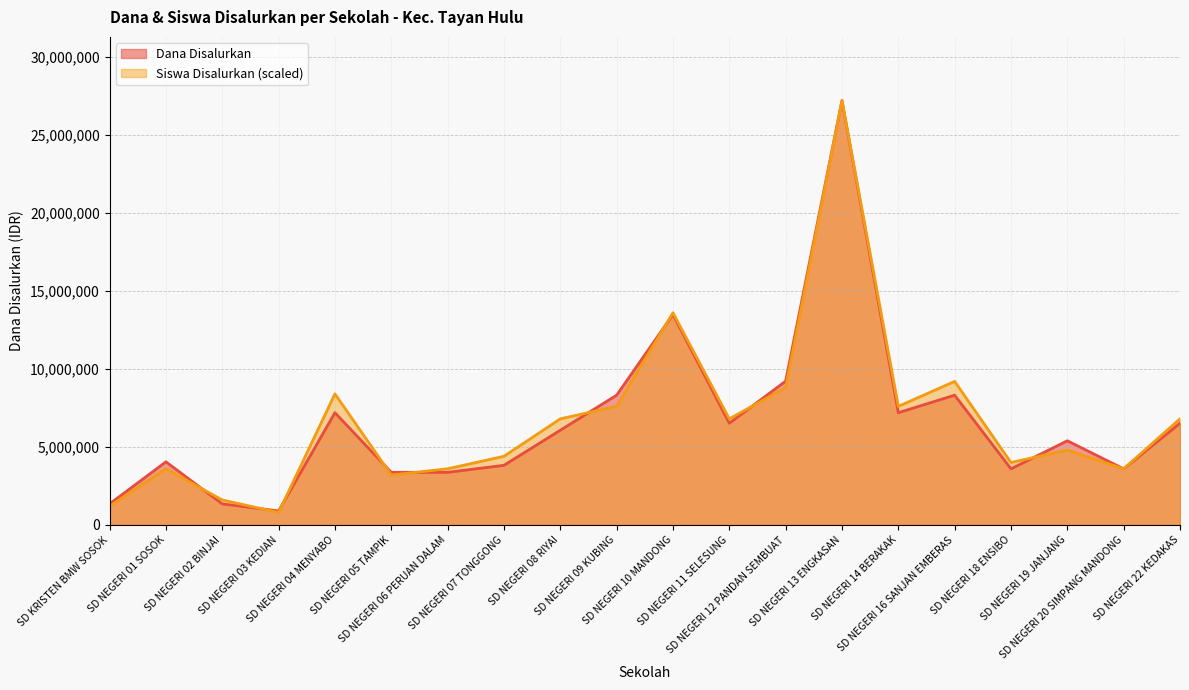

At which category does Siswa Disalurkan reach its first local peak?

SD NEGERI 01 SOSOK